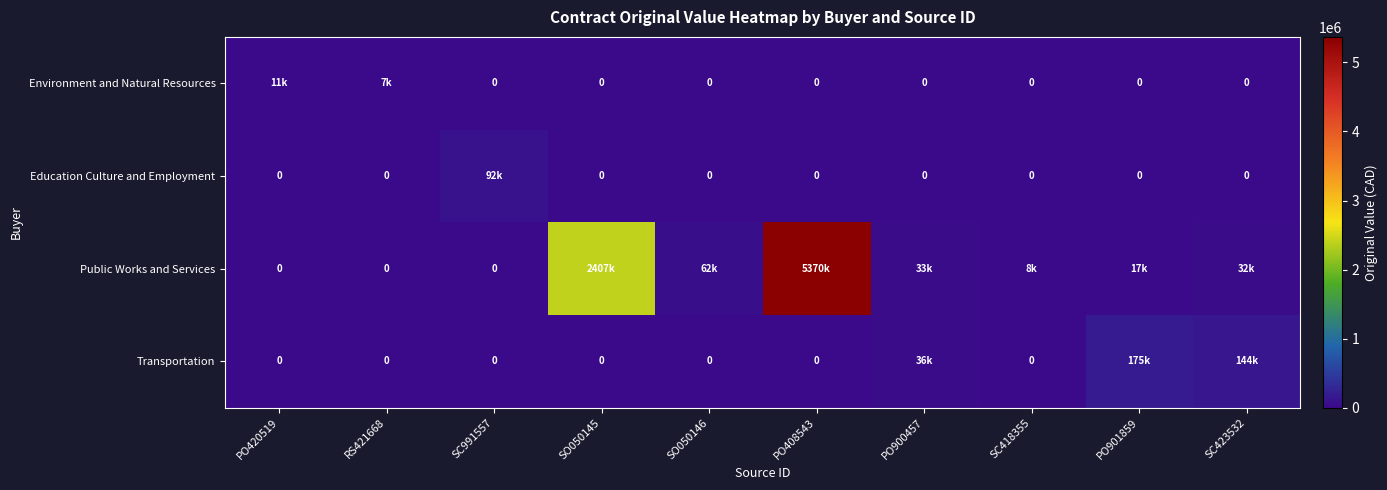

True or false: Transportation has a value of 0.0 at PO408543.

True